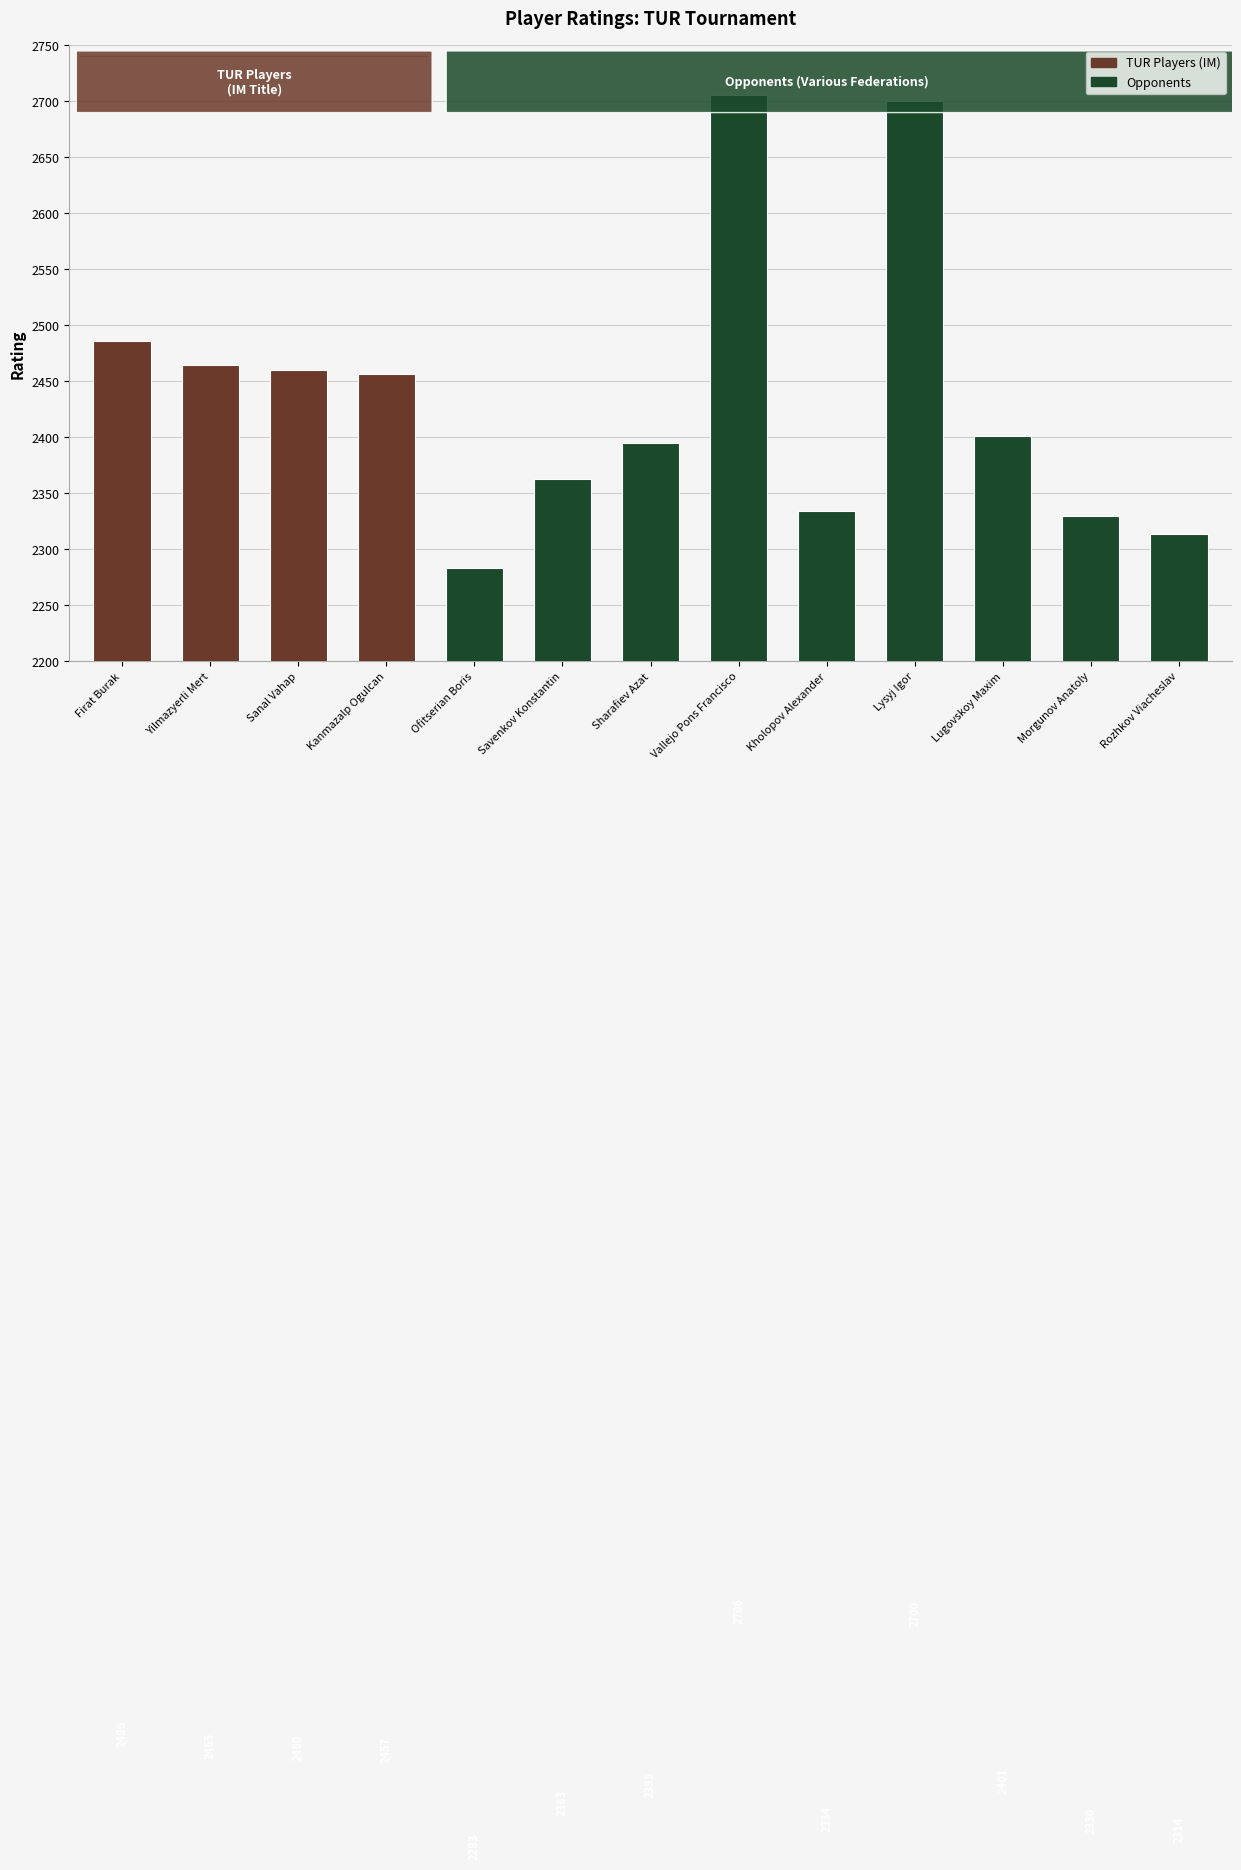

What is the label of the 2nd bar from the left?

Yilmazyerli Mert